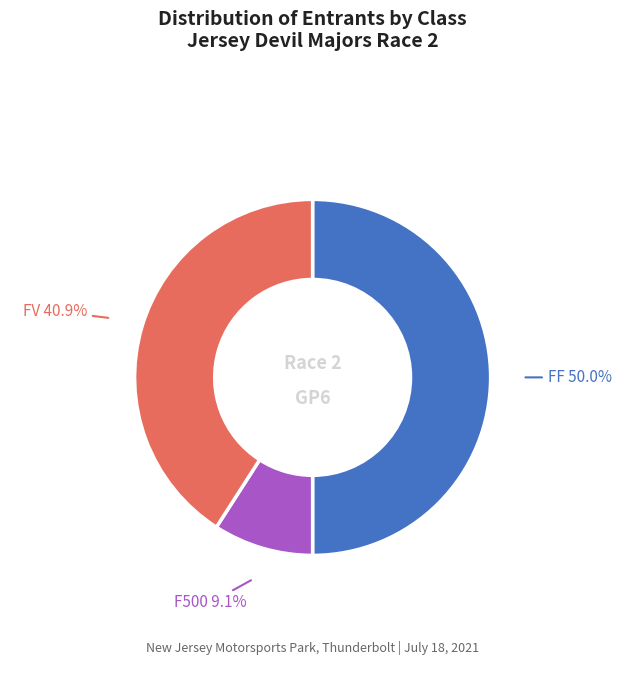

Count the number of slices in the pie.

3